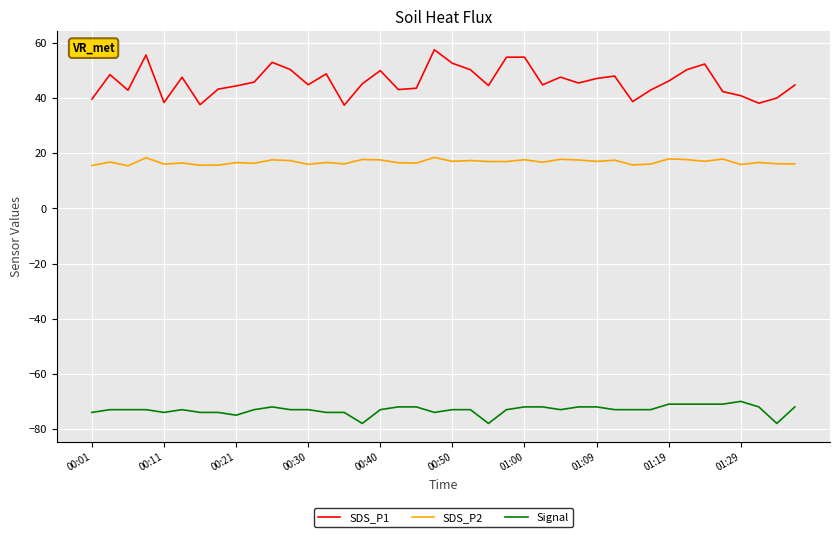

What is the difference between the maximum and minimum values in the SDS_P1 series?

20.1